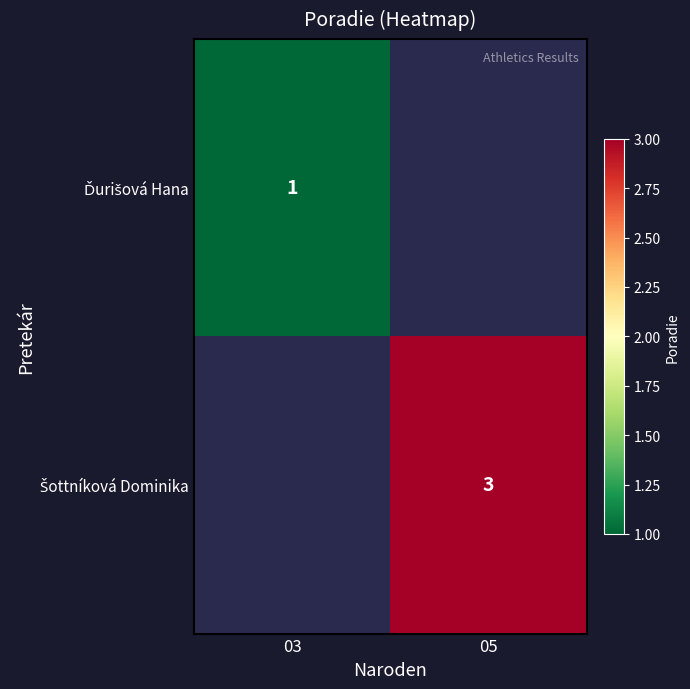

At how many categories does at least one series exceed 1?

1